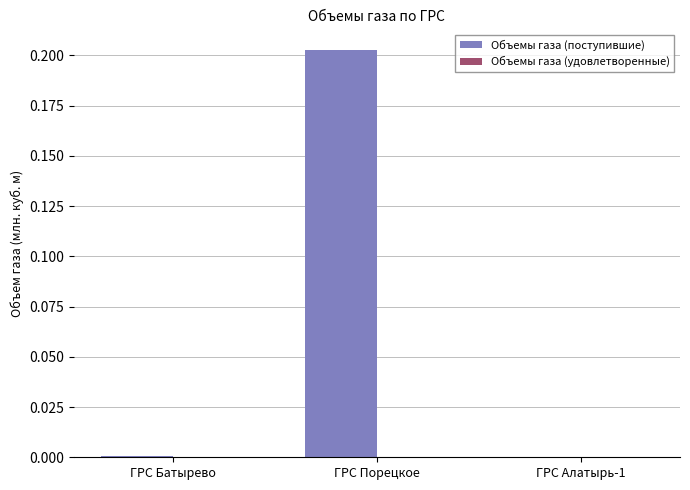

Between ГРС Батырево and ГРС Порецкое, which is larger?

ГРС Порецкое